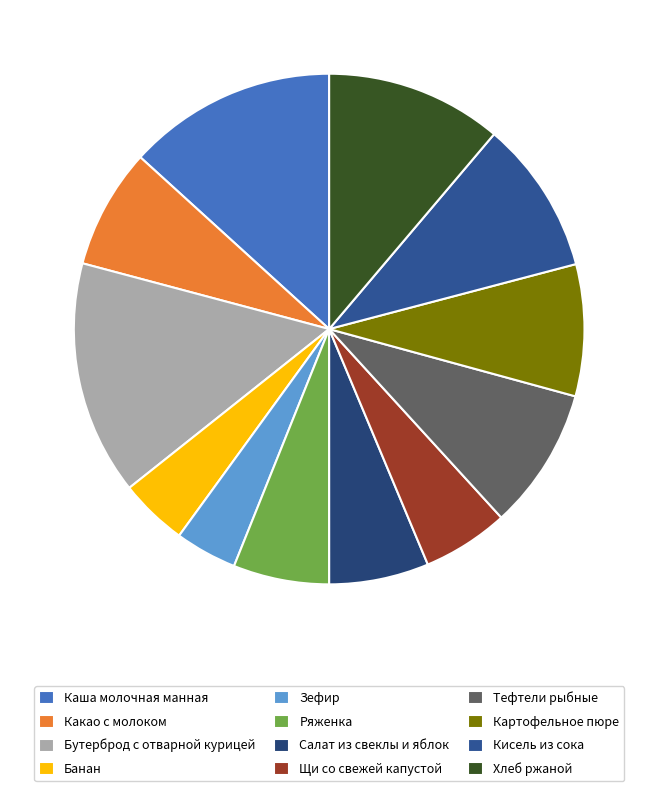

Is there a majority slice in this chart?

No